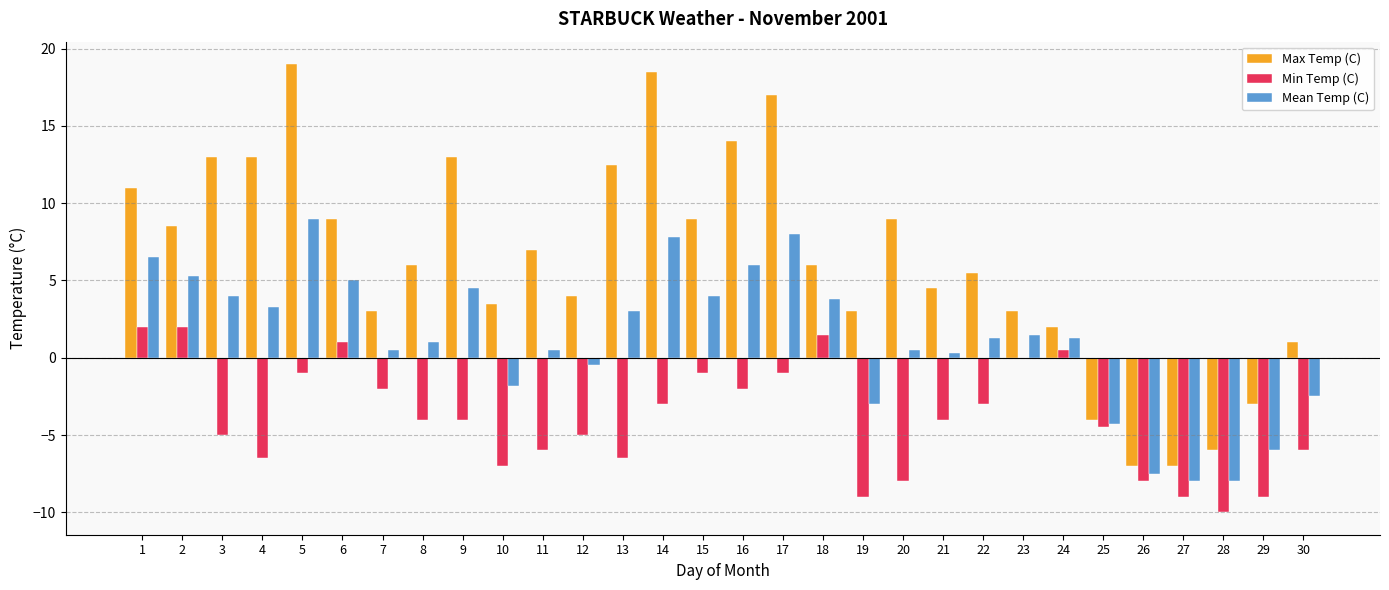

True or false: Min Temp (C) has a value of -6.5 at 13.

True